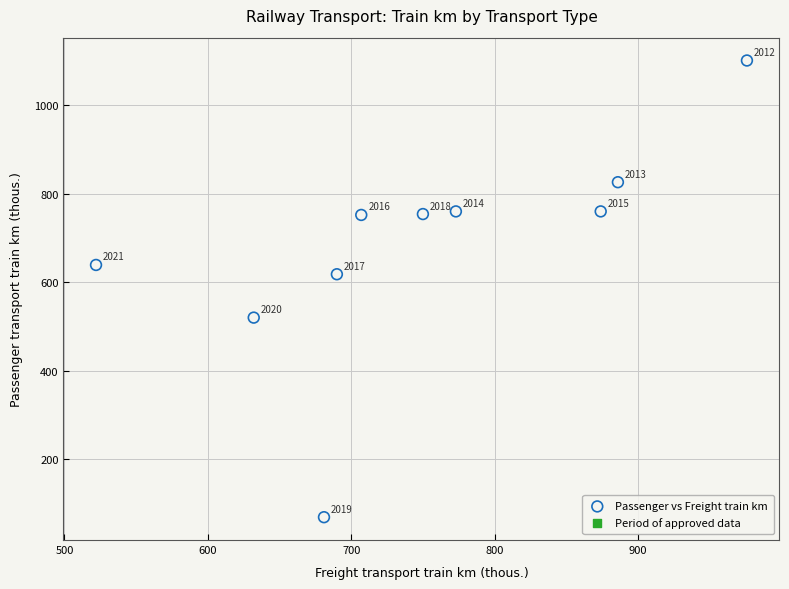

What Y value in the scatter plot is closest to 585?

618